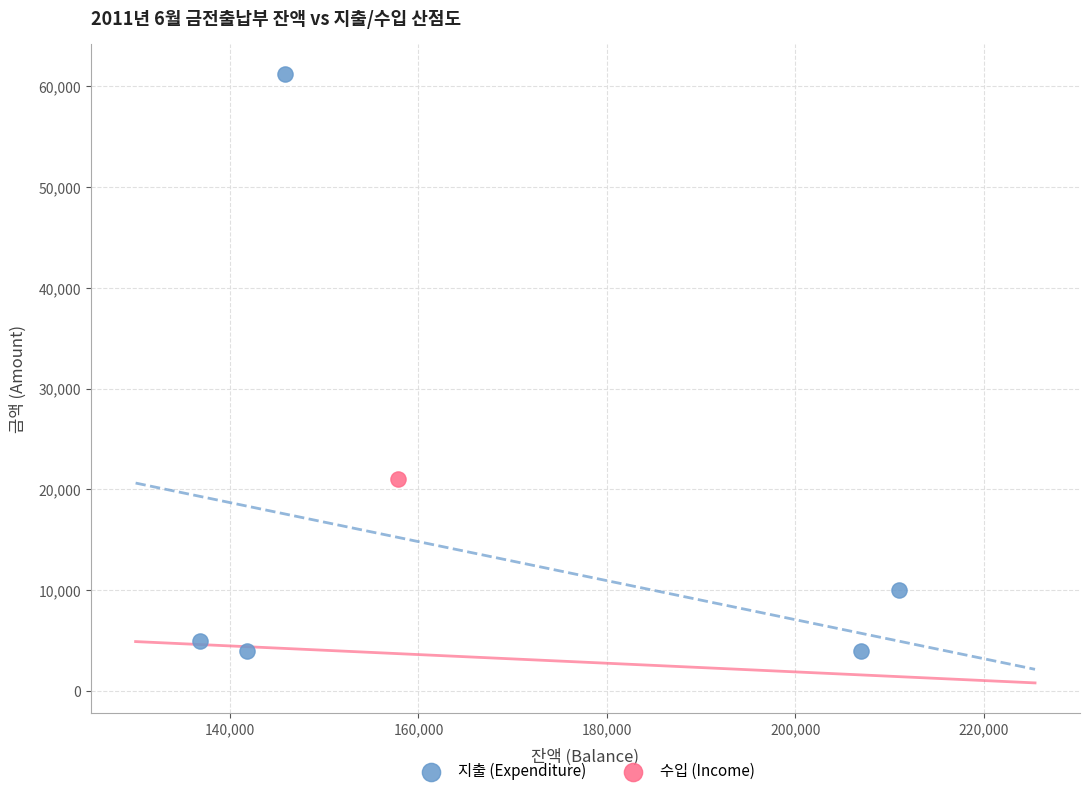

What are all the series names shown in the legend?

지출 (Expenditure), 수입 (Income)